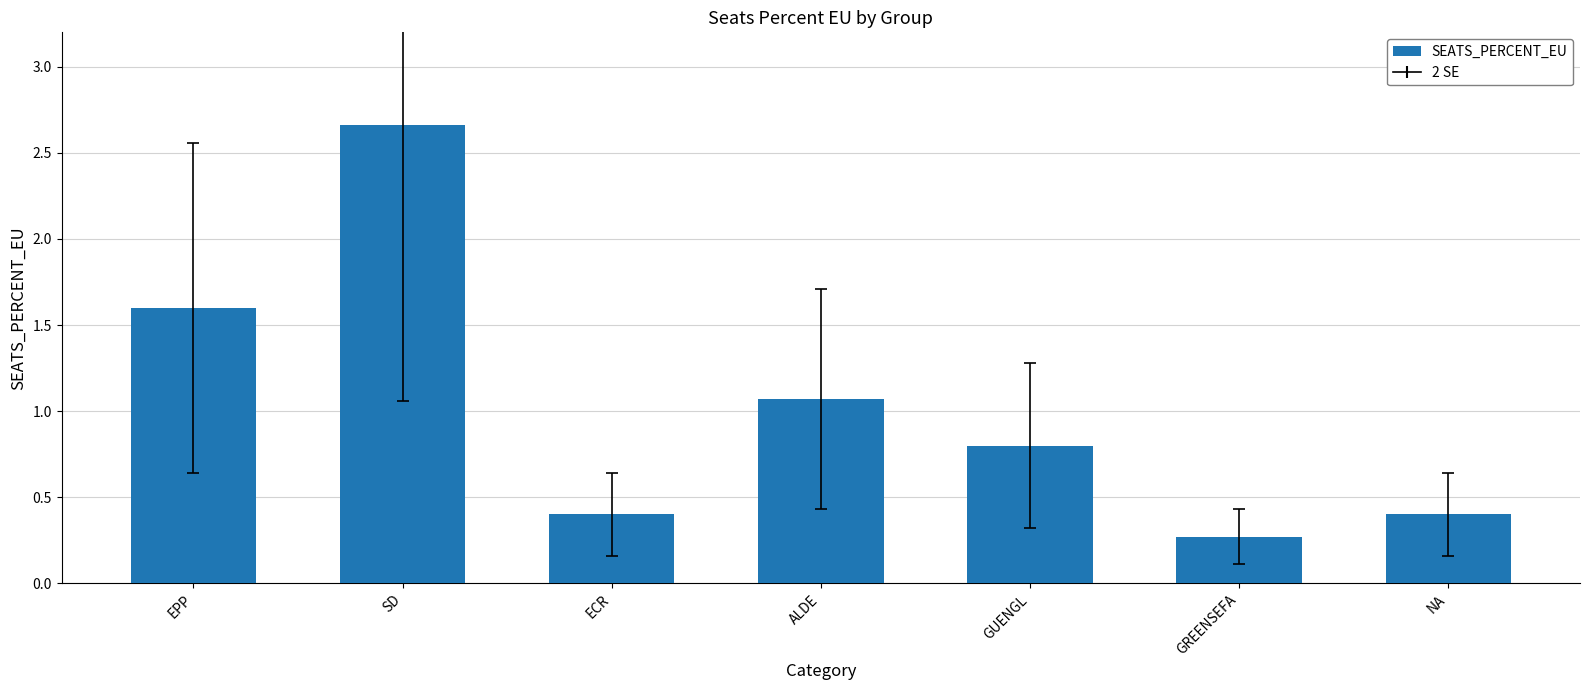

What is the change in value from SD to ECR?

-2.3